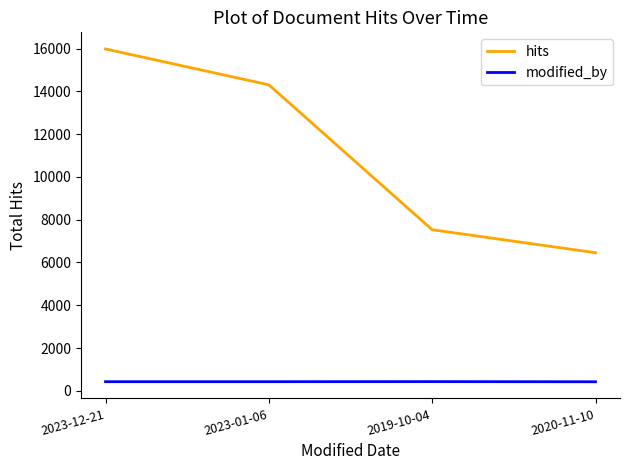

The hits series shows 15986 at 2023-12-21. True or false?

True